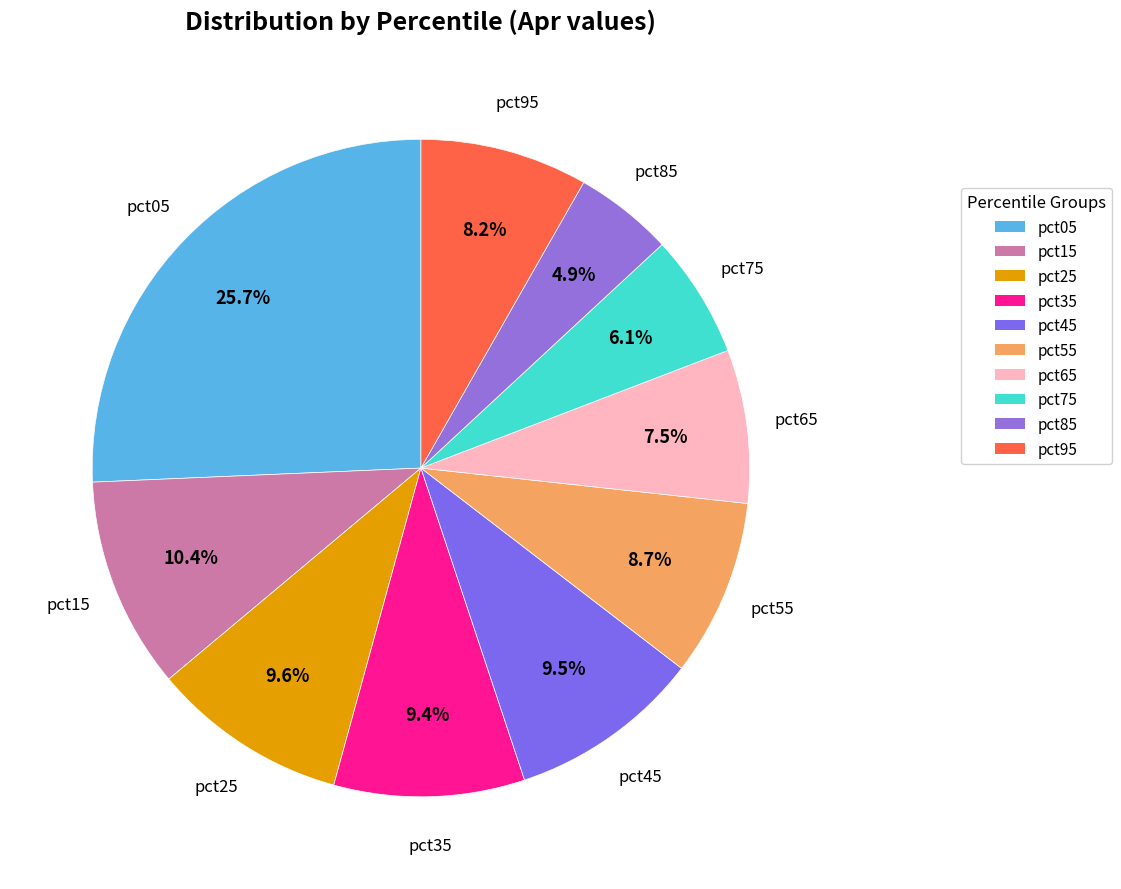

Which has a higher value, pct95 or pct05?

pct05